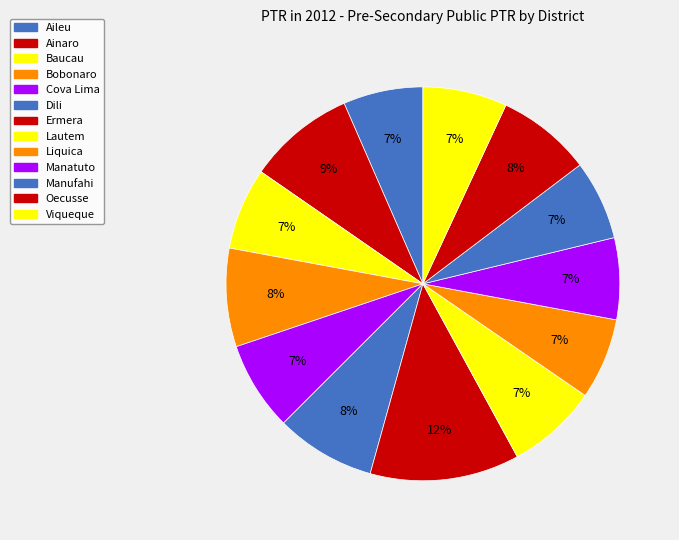

To the nearest percent, what is the average slice percentage?

8%